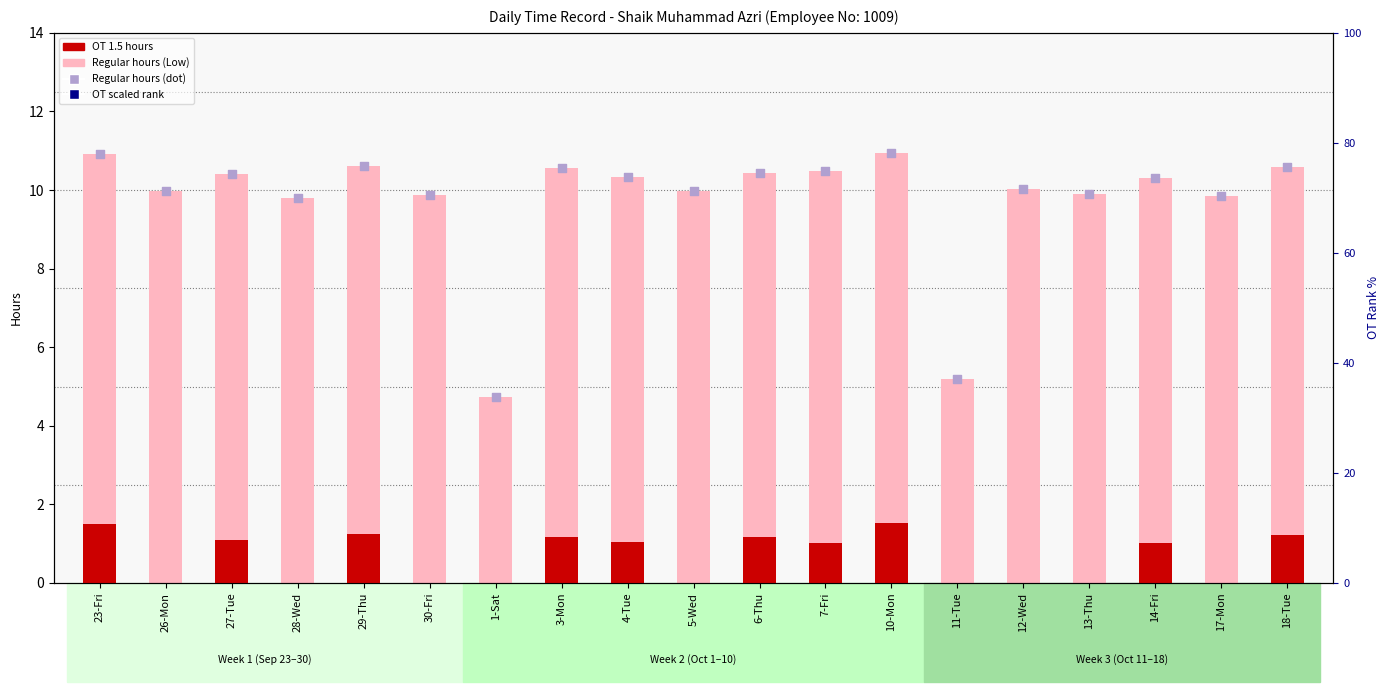

At how many categories does at least one series exceed 16?

7